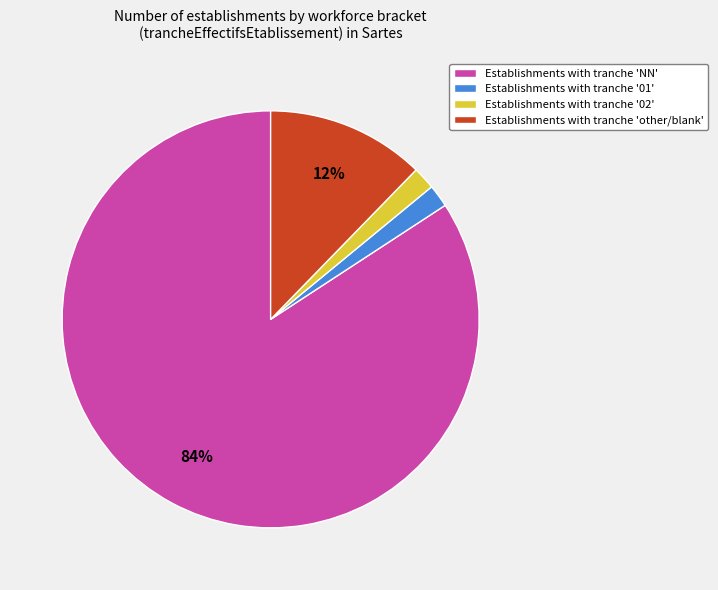

How many slices are in this pie chart?

4